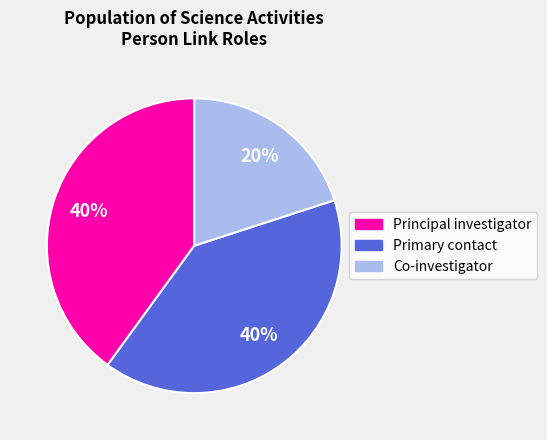

To the nearest percent, what is the average slice percentage?

33%